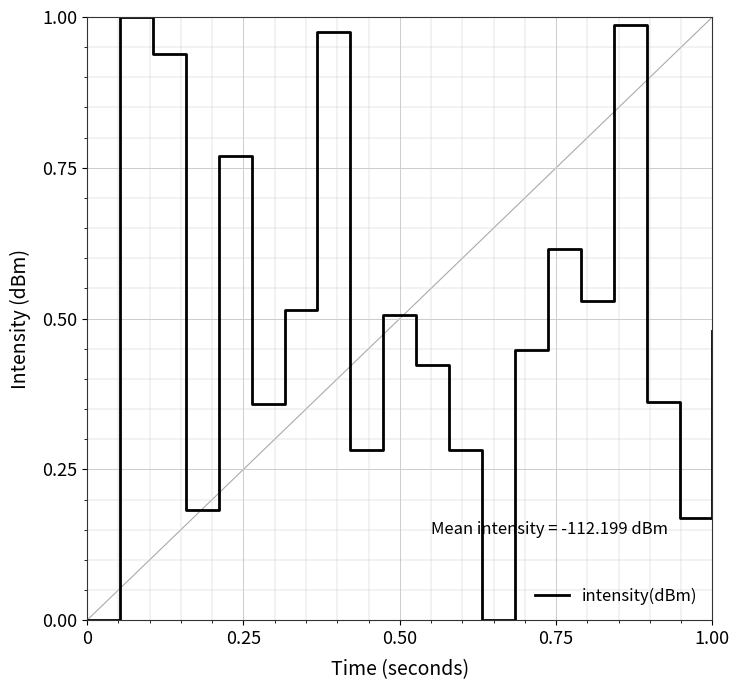

The value at 0 is 0.0. True or false?

True